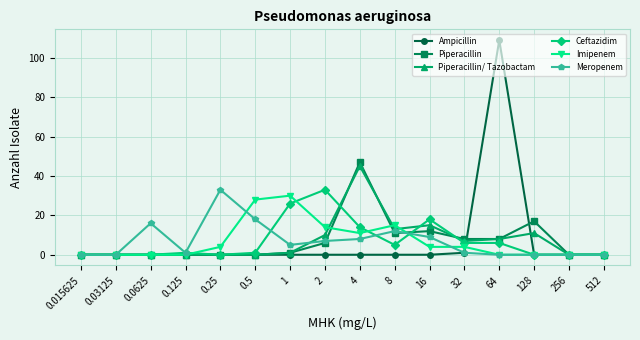

At which category does Meropenem reach its first local peak?

0.0625